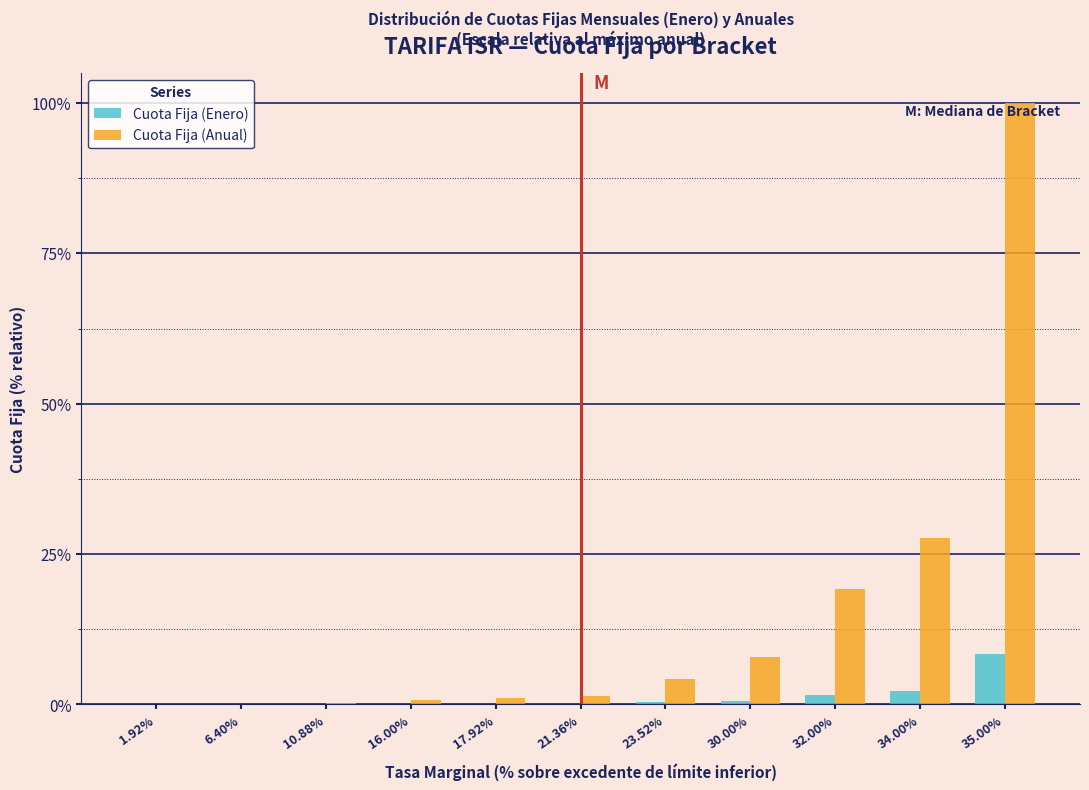

What is the highest value of the Cuota Fija (Enero) series?

8.3